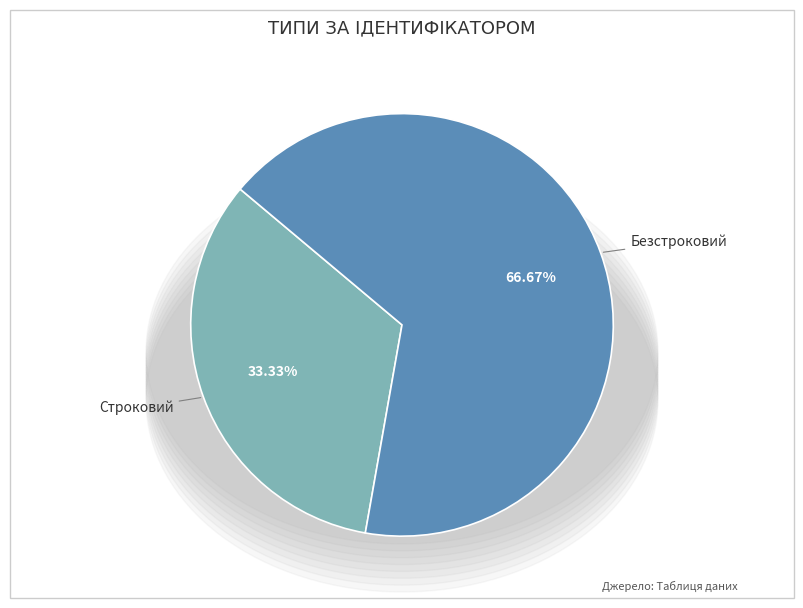

Count the number of slices in the pie.

2